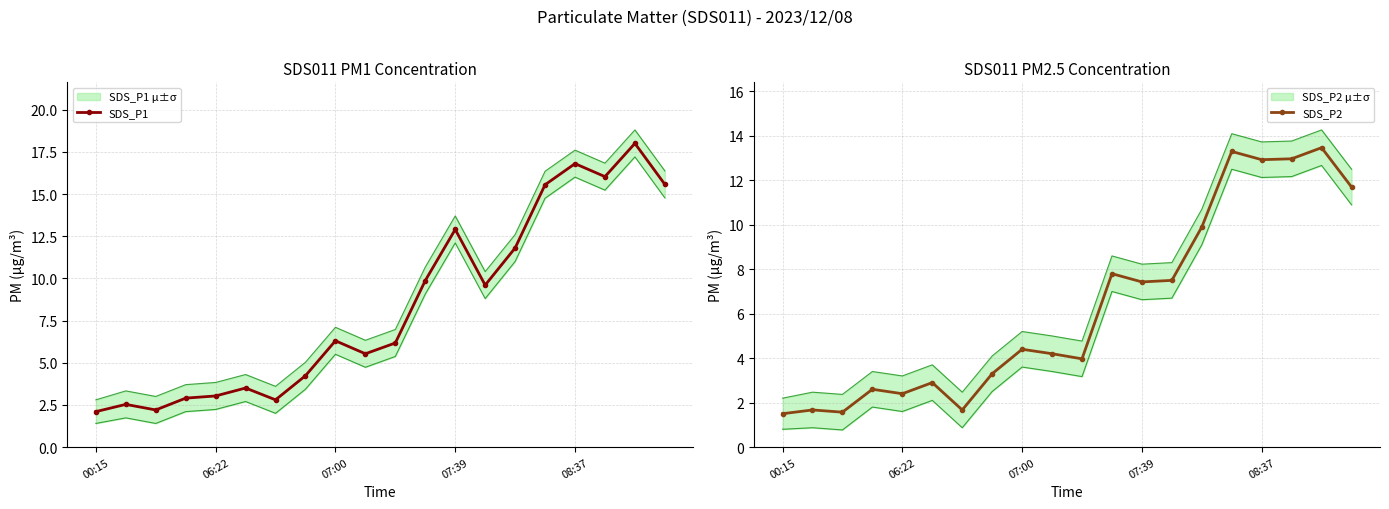

What is the lowest value of the SDS_P1 series?

2.1